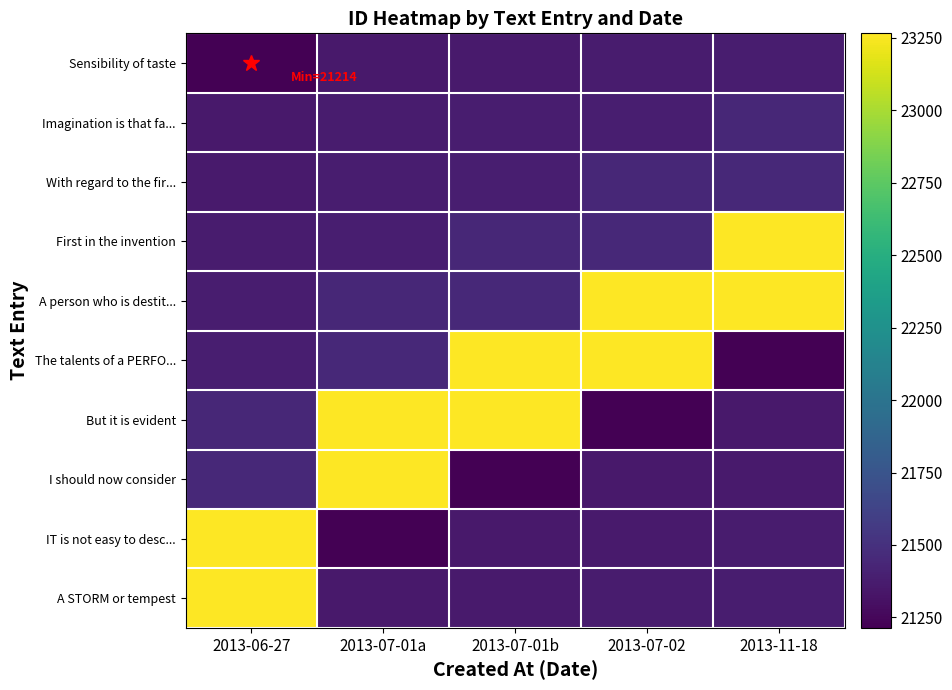

What is the difference between the highest and lowest values at 2013-07-01b?

2051